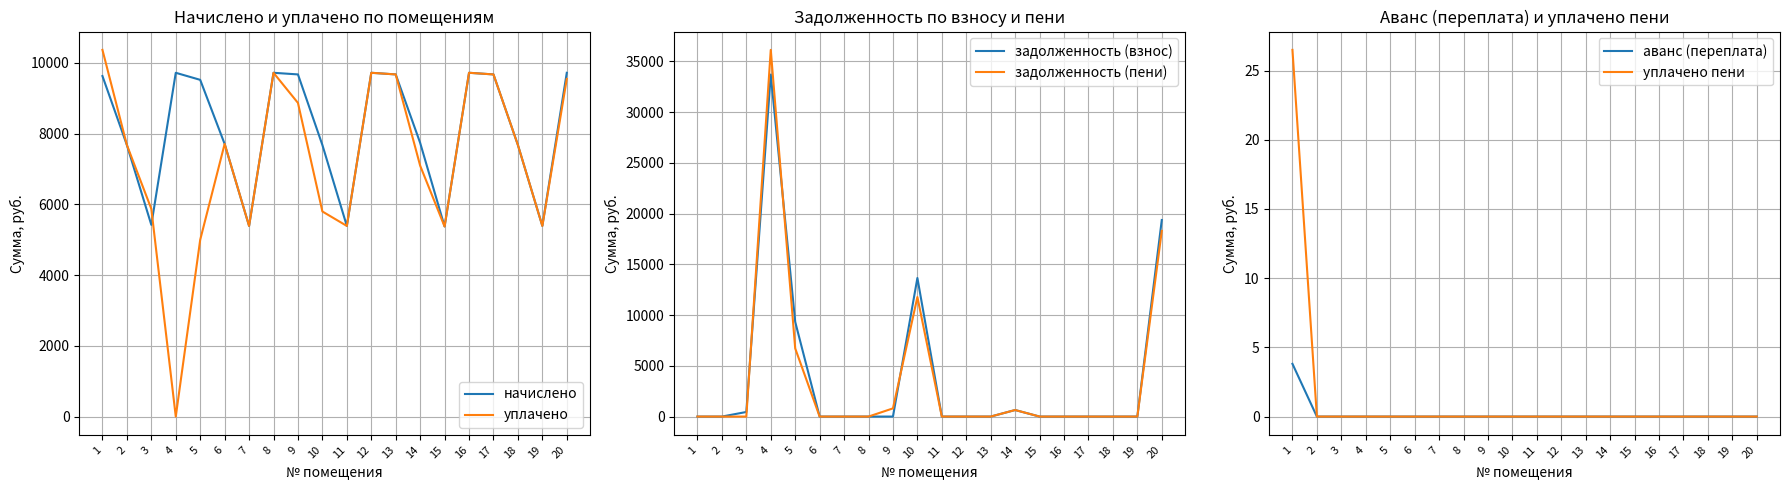

What is the value of the начислено point at the 4th from the left?

9722.9